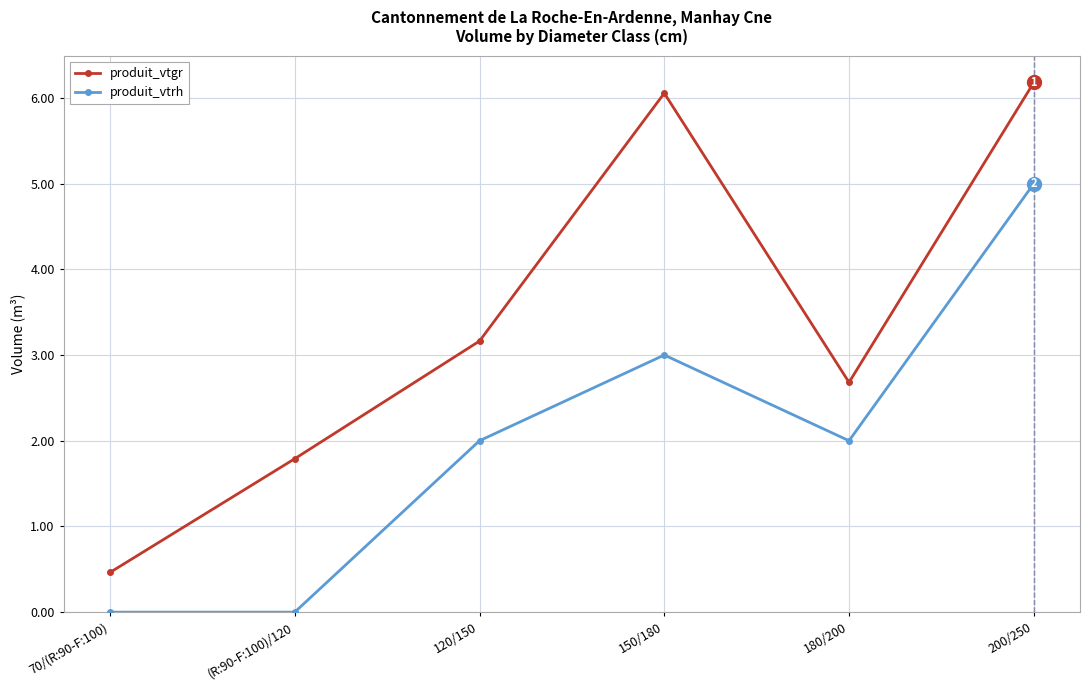

What is the average value of the produit_vtgr series?

3.4